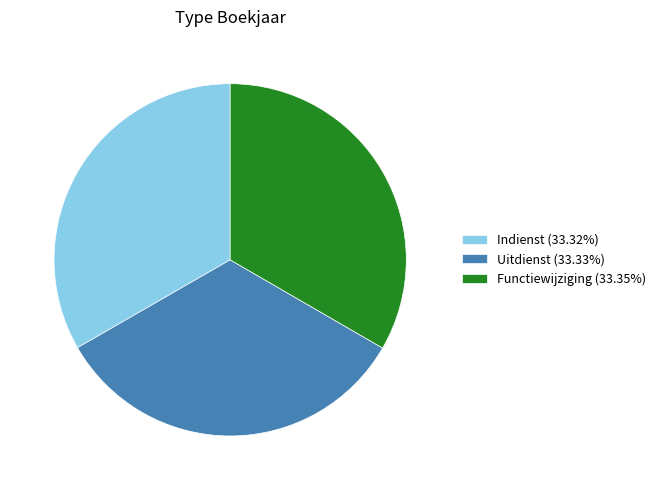

How many segments does this pie chart have?

3